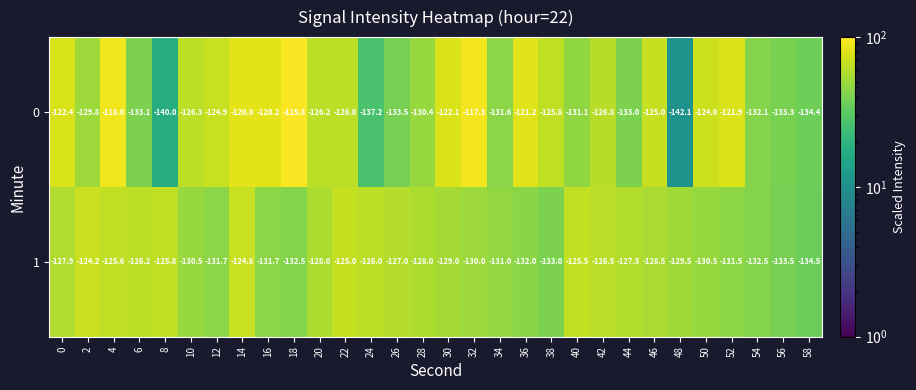

Read the 0 value at 16.

-120.2